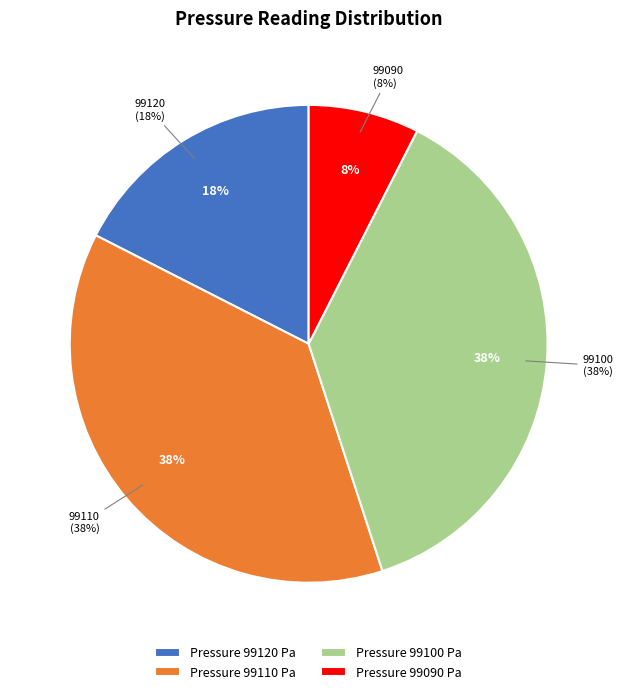

The 99100 slice represents 18% of the pie. True or false?

False